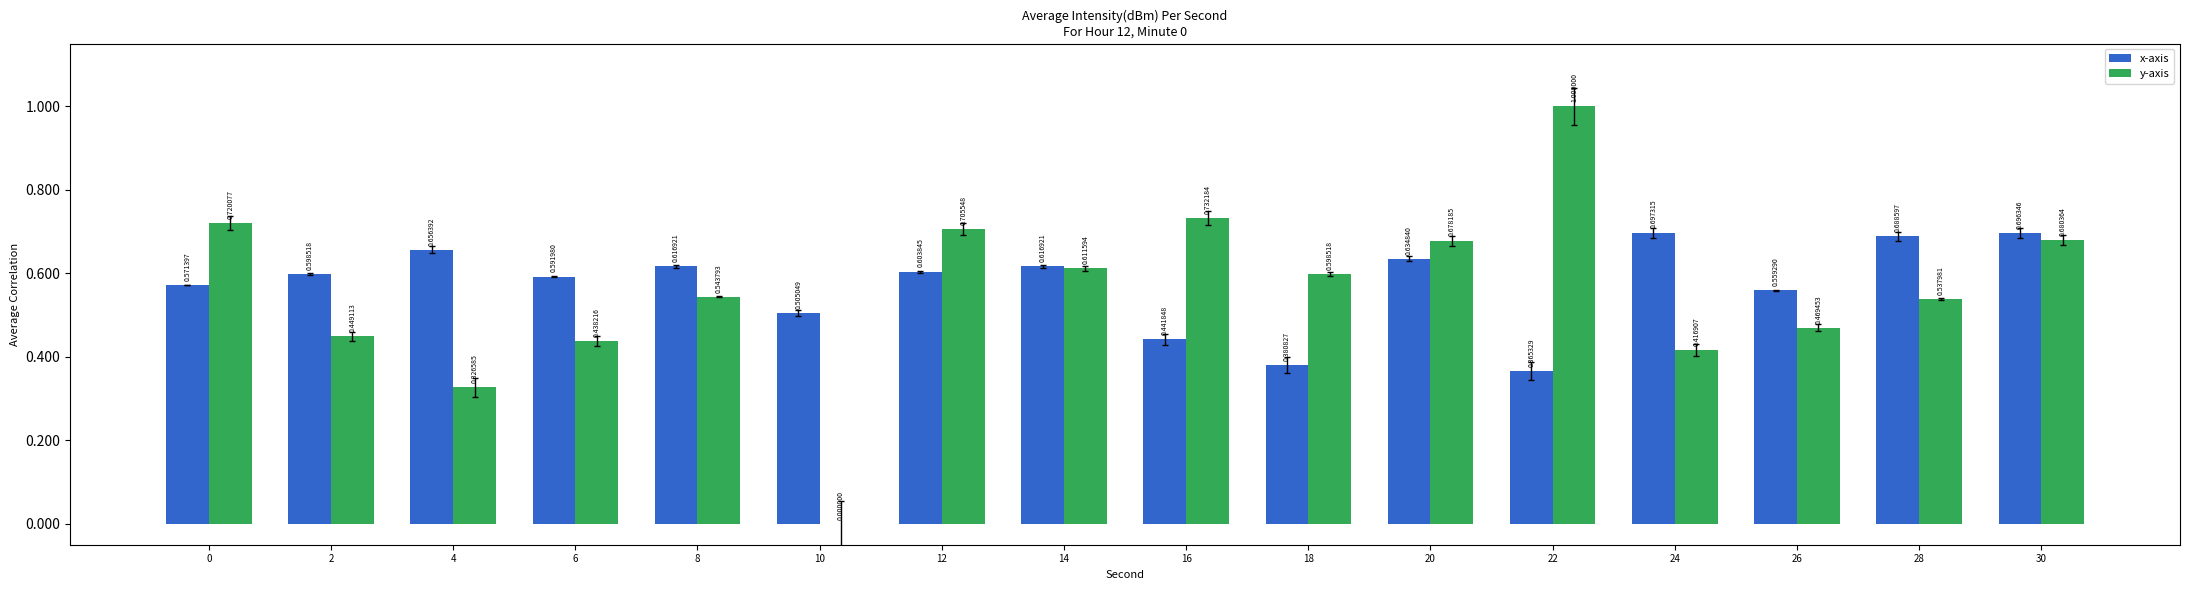

Which series changed the most between 8 and 26?

y-axis